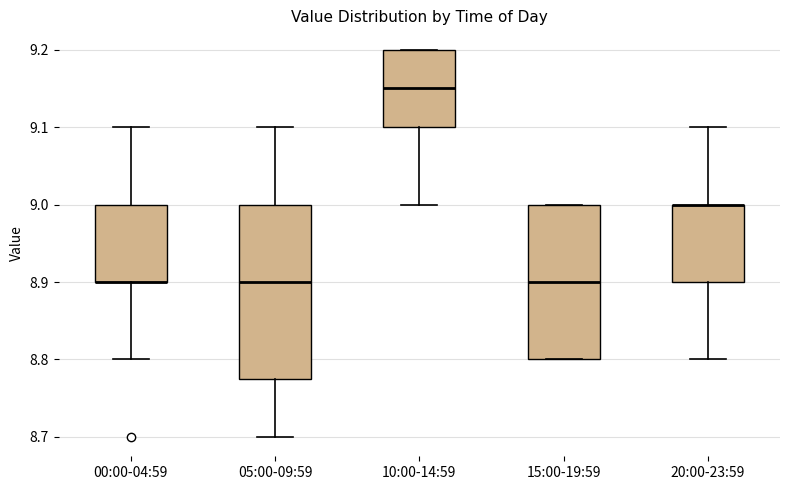

Comparing the boxes themselves (not the whiskers), which one is the tallest?

05:00-09:59